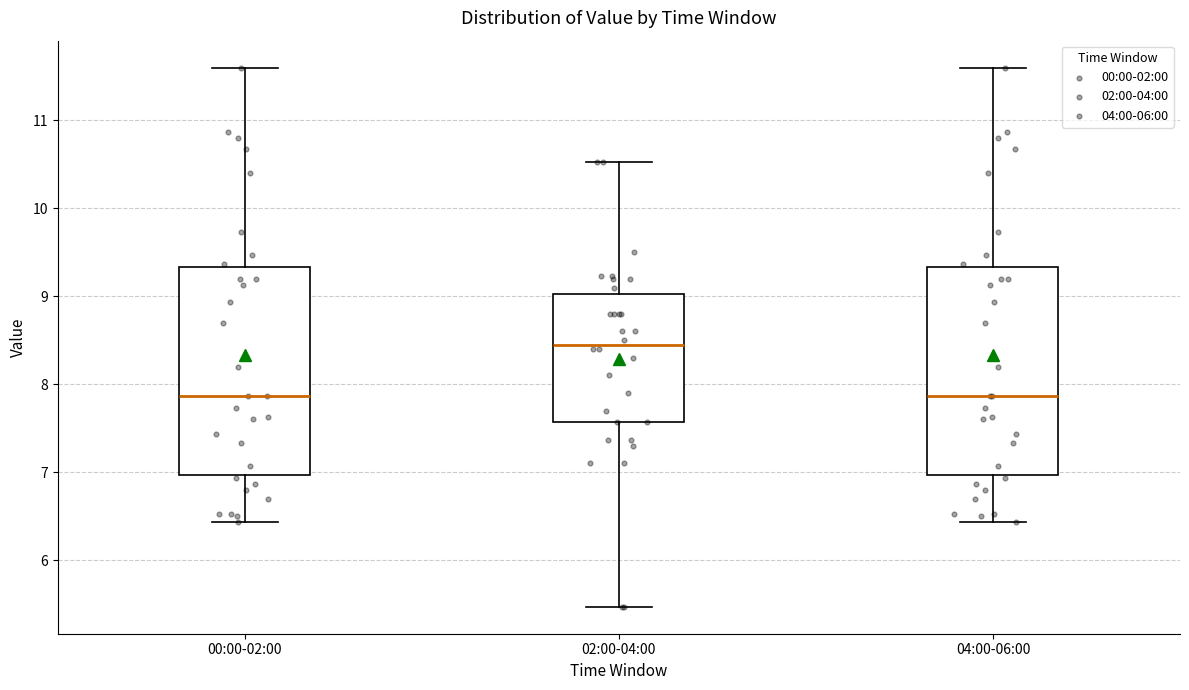

Reading left to right, transcribe this box plot: for each box, give where its median line is, the range the box spans, and where its two whiskers end, as read against the y-axis. The values are not printed on the chart, so give them approximately, as read against the axis.

00:00-02:00: median 7.9, box 7.0 to 9.3, whiskers 6.4 to 11.6
02:00-04:00: median 8.5, box 7.6 to 9.0, whiskers 5.5 to 10.5
04:00-06:00: median 7.9, box 7.0 to 9.3, whiskers 6.4 to 11.6